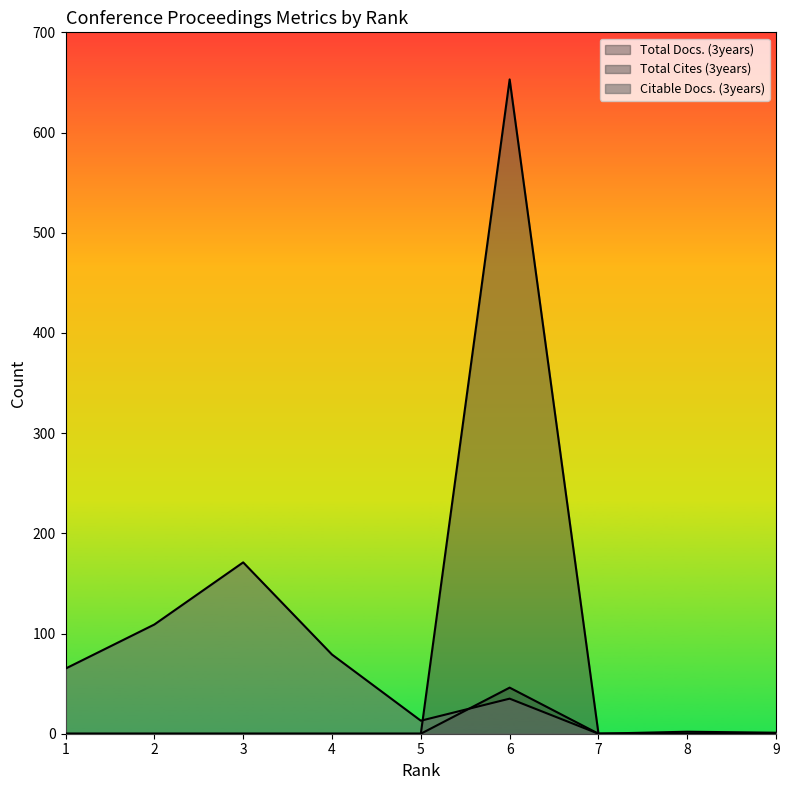

After their last crossing, which series has the higher values: Total Cites (3years) or Citable Docs. (3years)?

Citable Docs. (3years)